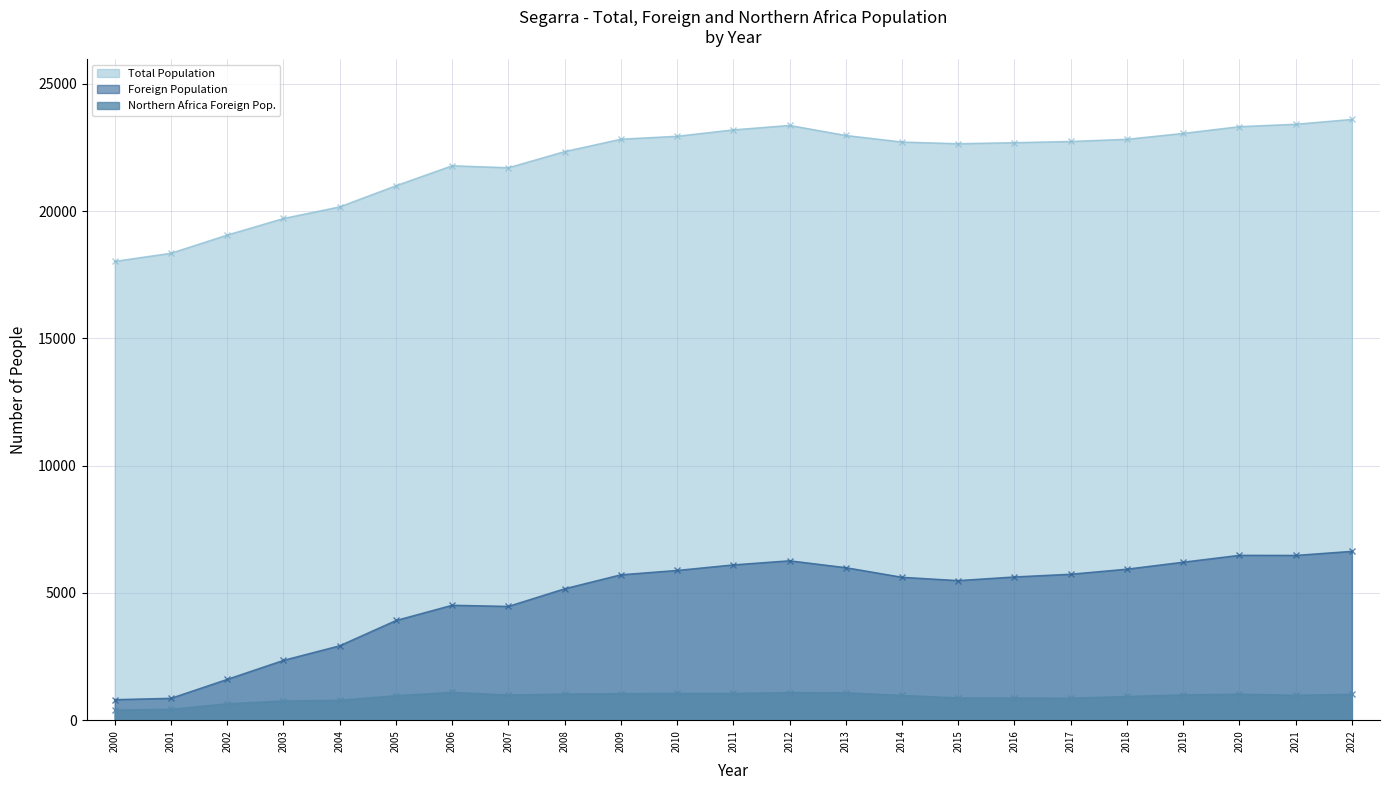

List the series in order of their peak value, highest first.

Total Population, Foreign Population, Northern Africa Foreign Pop.